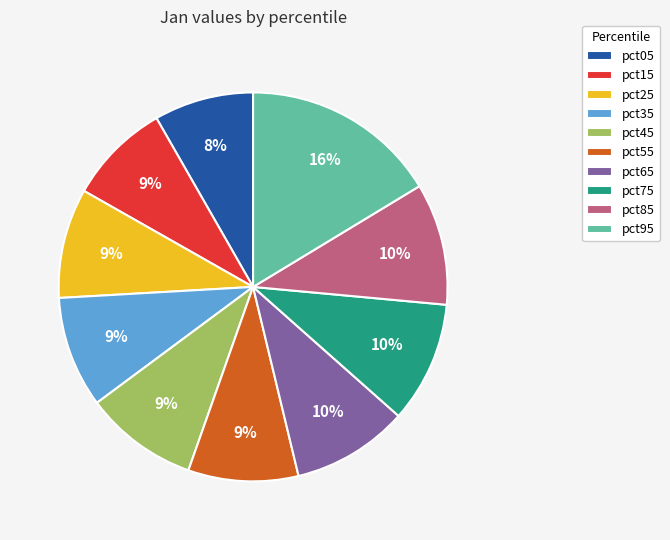

Between pct45 and pct05, which is larger?

pct45